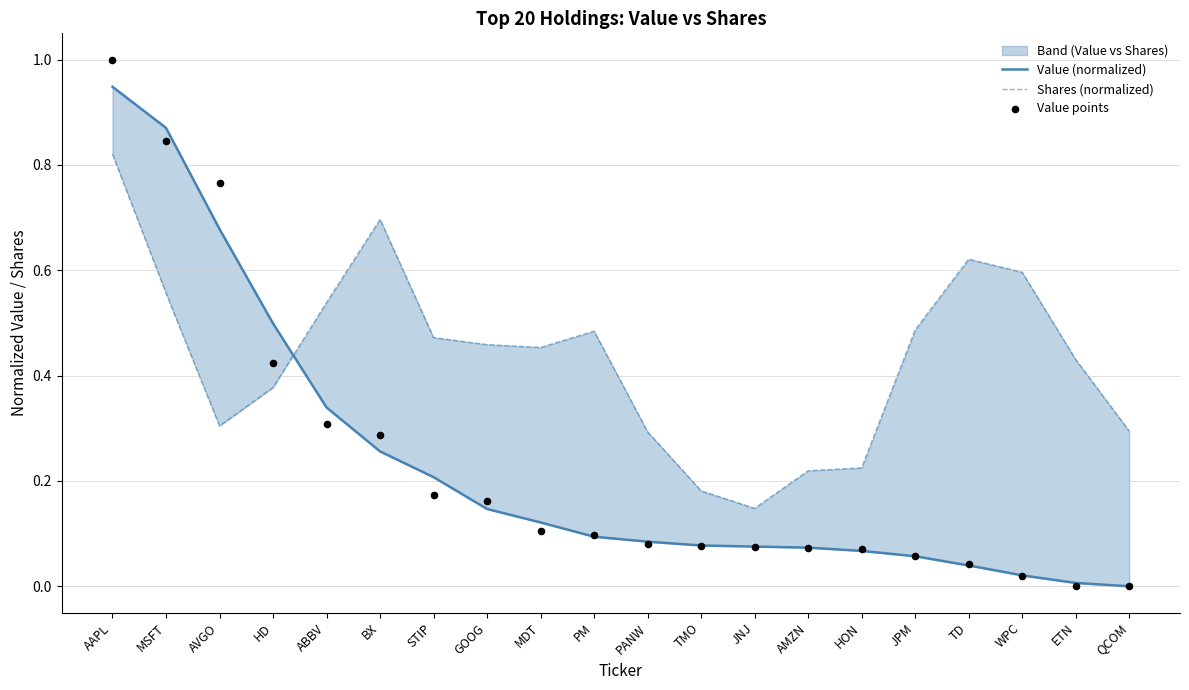

Which series has the largest total across all categories?

Shares (normalized)